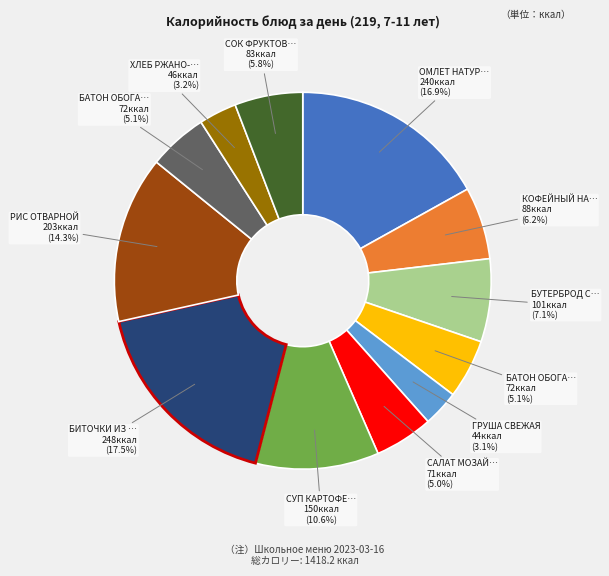

Does any single category account for the majority?

No